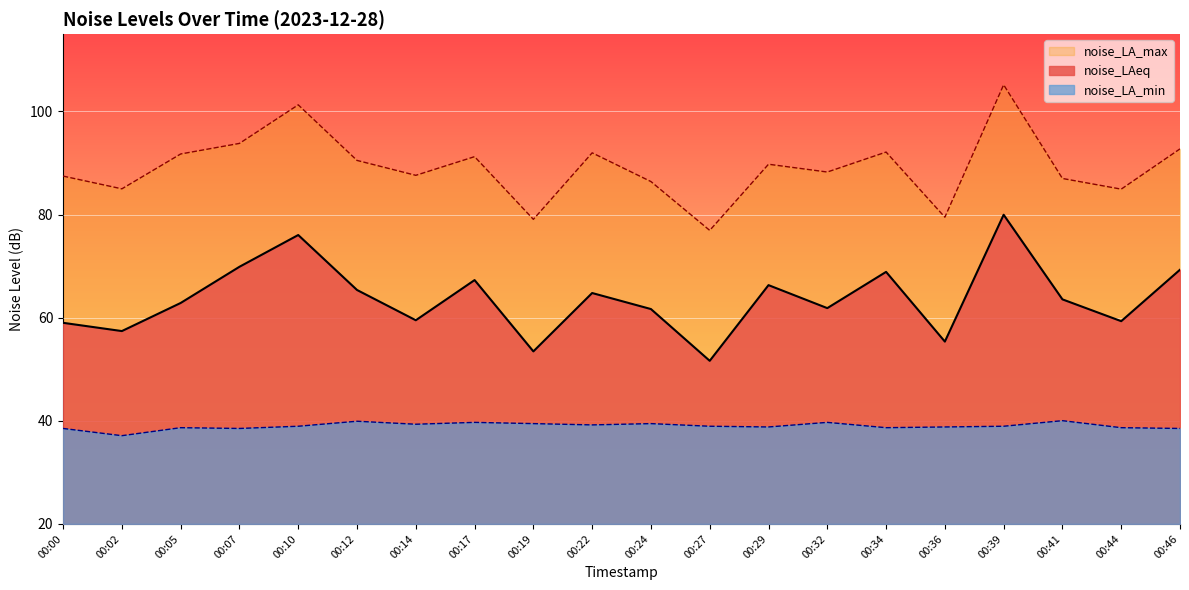

True or false: noise_LAeq has a value of 57.4 at 00:02.

True